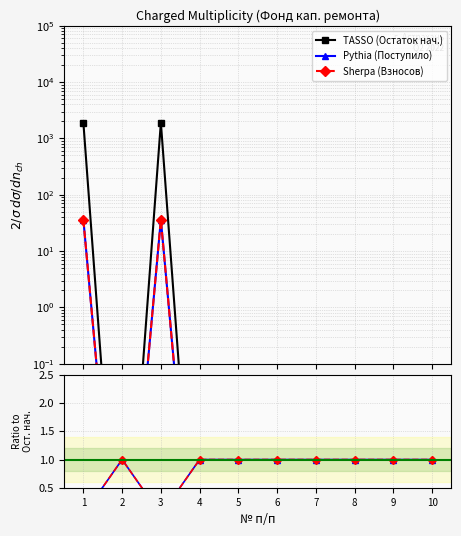

After their last crossing, which series has the higher values: TASSO (Остаток нач.) or Sherpa (Взносов)?

Sherpa (Взносов)